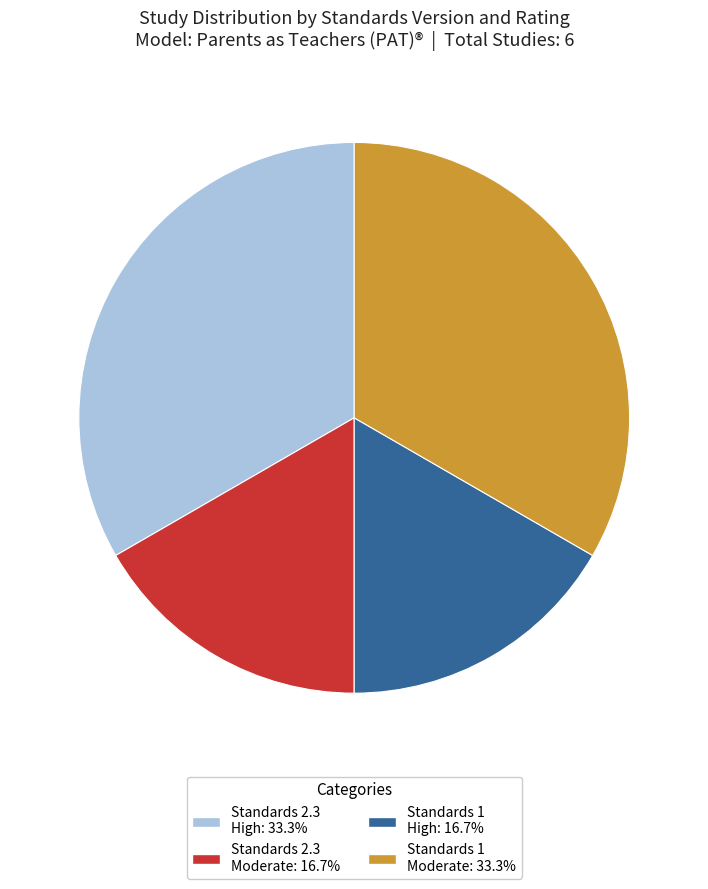

Is there any slice that represents more than half of the pie?

No